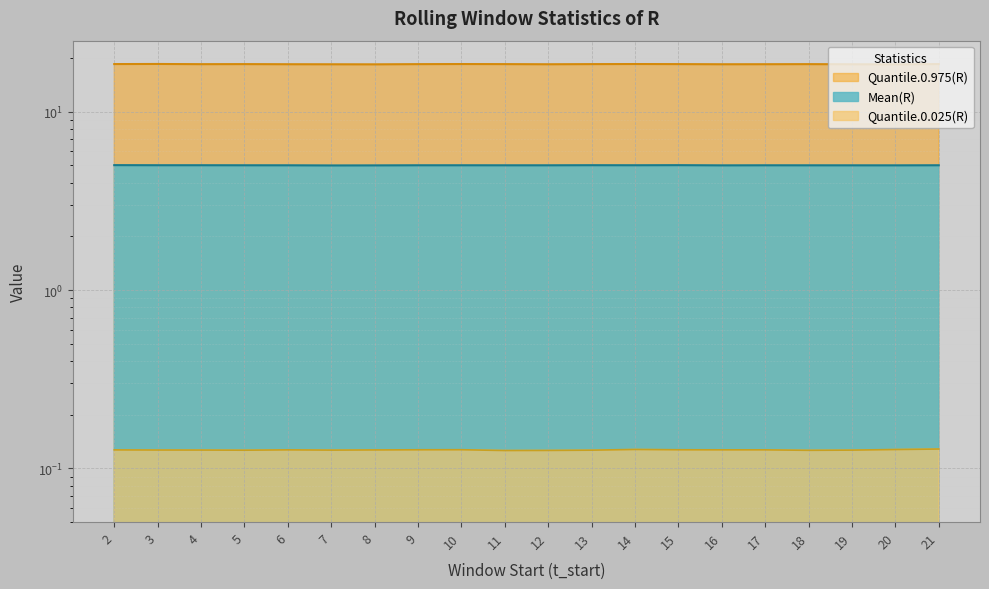

The Quantile.0.975(R) series shows 18.5 at 2. True or false?

True